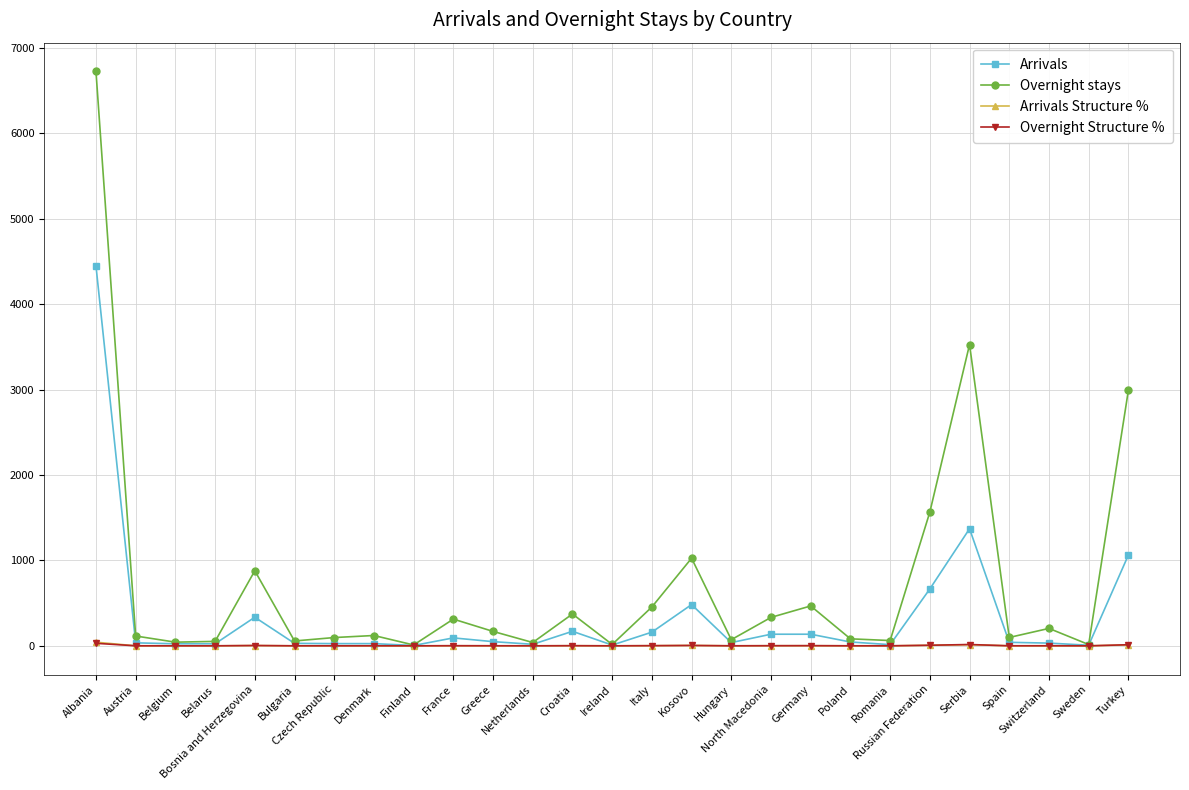

Does the chart have visible grid lines?

Yes